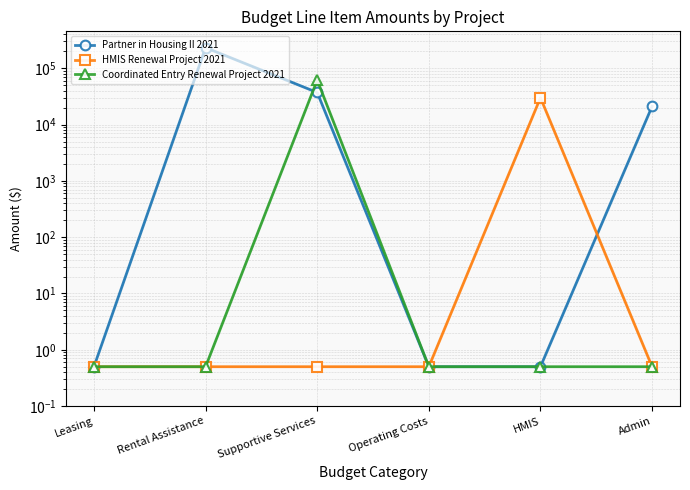

Reading right to left, transcribe all the data shown in this chart.

Partner in Housing II 2021: 21072.0	0.5	0.5	37178.0	232572.0	0.5
HMIS Renewal Project 2021: 0.5	30000.0	0.5	0.5	0.5	0.5
Coordinated Entry Renewal Project 2021: 0.5	0.5	0.5	61809.0	0.5	0.5